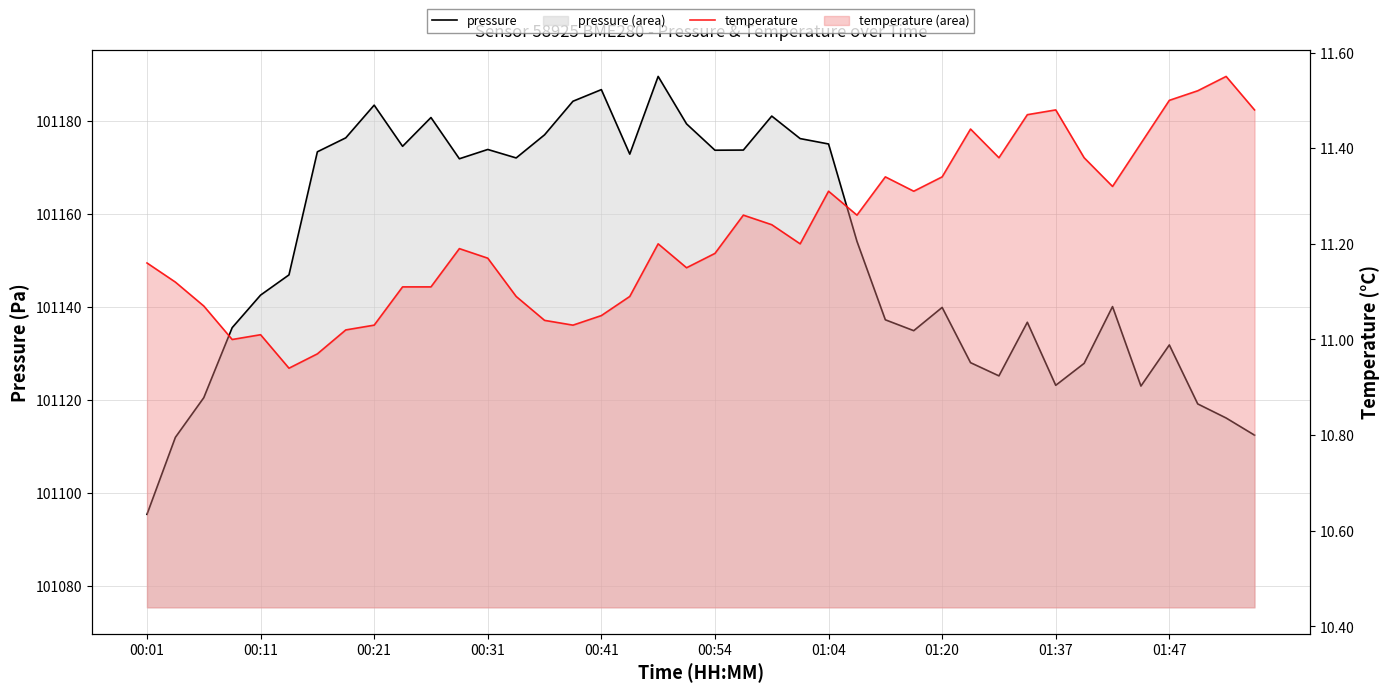

How many interior local valleys does the temperature series have?

9